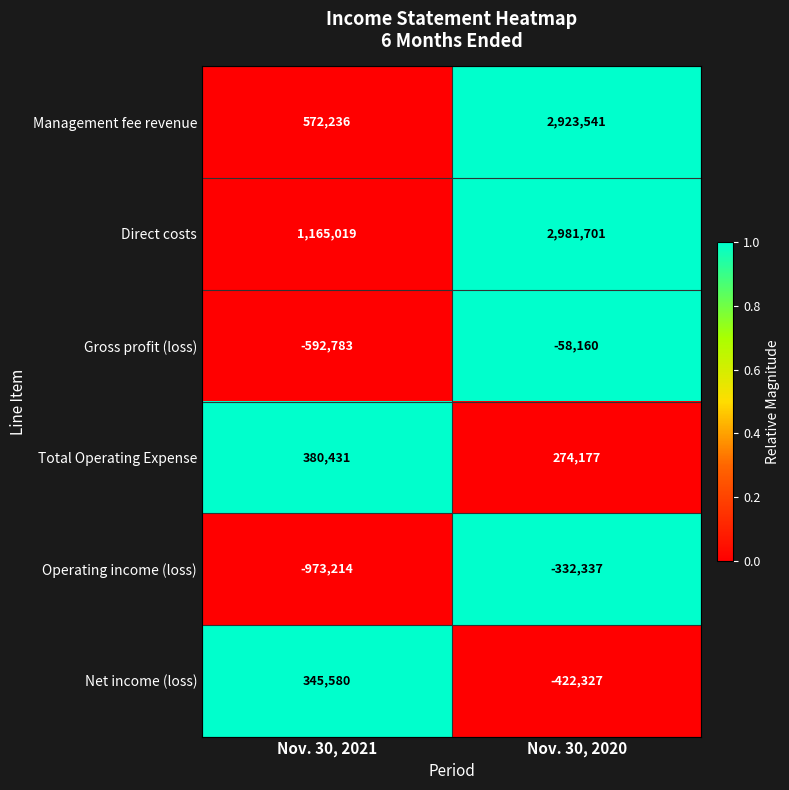

What is the approximate value of Net income (loss) at Nov. 30, 2020?

-422327